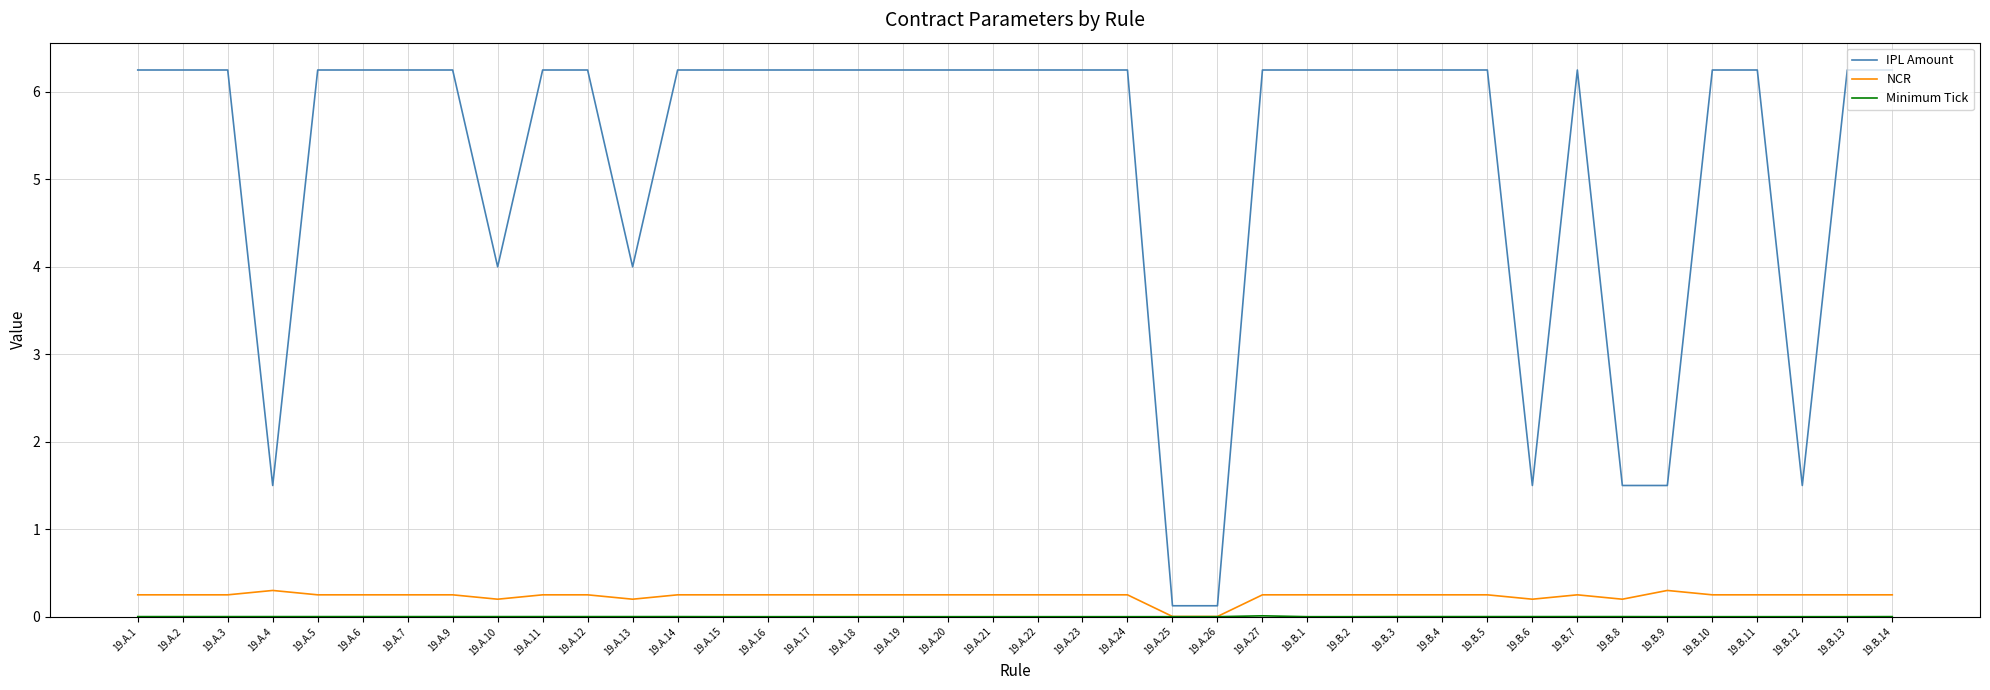

Which series has the largest total across all categories?

IPL Amount